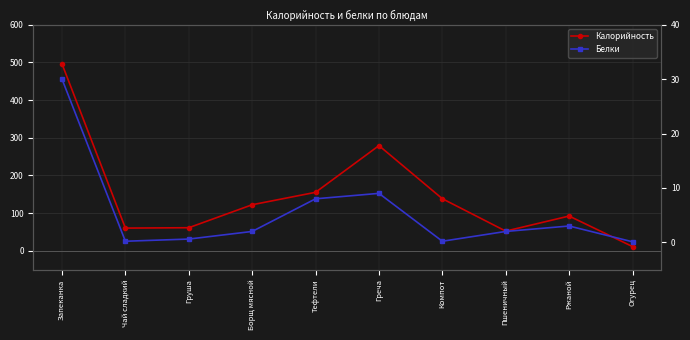

At which label does Калорийность first exceed 122?

Запеканка